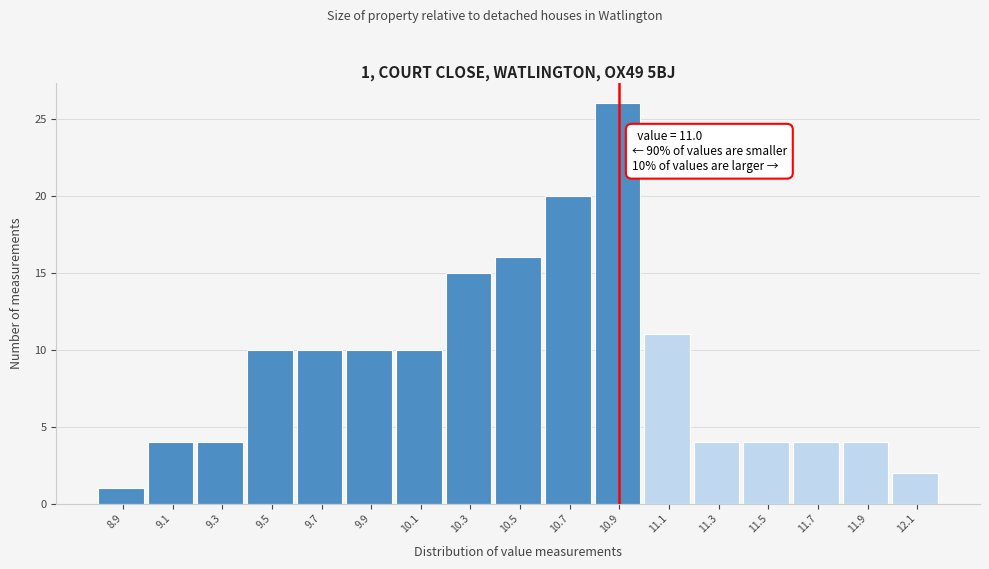

Reading left to right, transcribe all the data shown in this chart.

8.9=1	9.1=4	9.3=4	9.5=10	9.7=10	9.9=10	10.1=10	10.3=15	10.5=16	10.7=20	10.9=26	11.1=11	11.3=4	11.5=4	11.7=4	11.9=4	12.1=2